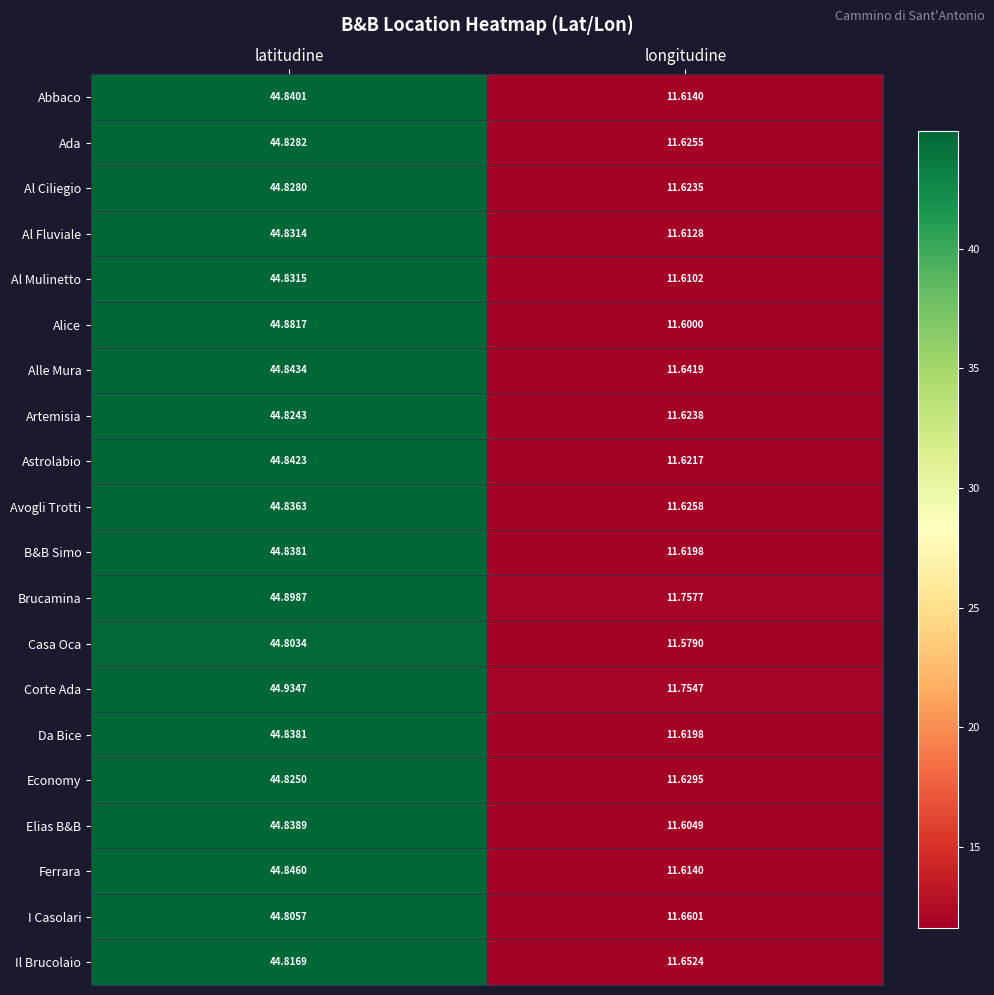

Which label corresponds to the largest value in the chart?

latitudine